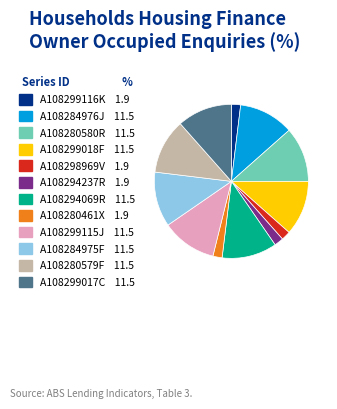

Combined, do A108280579F and A108299115J account for over 50%?

No